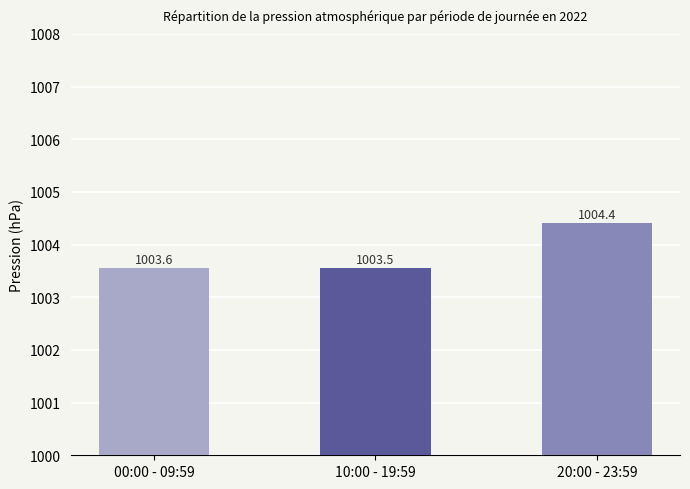

What is the average value?

1003.8